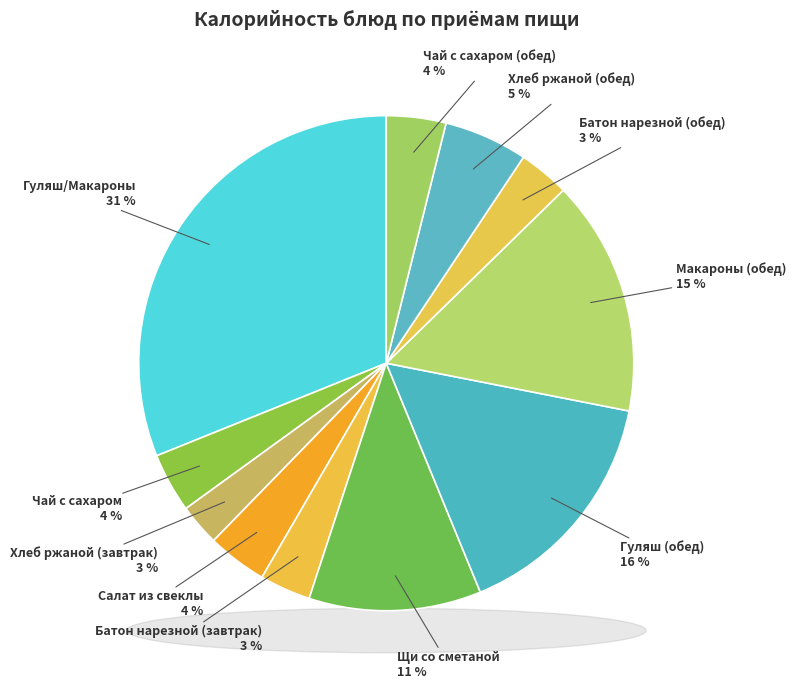

What percentage is the Чай с сахаром slice, to the nearest percent?

4%